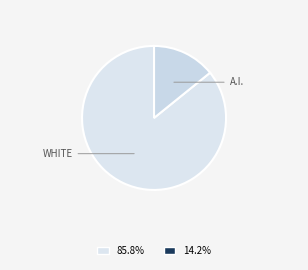

How many slices are in this pie chart?

2